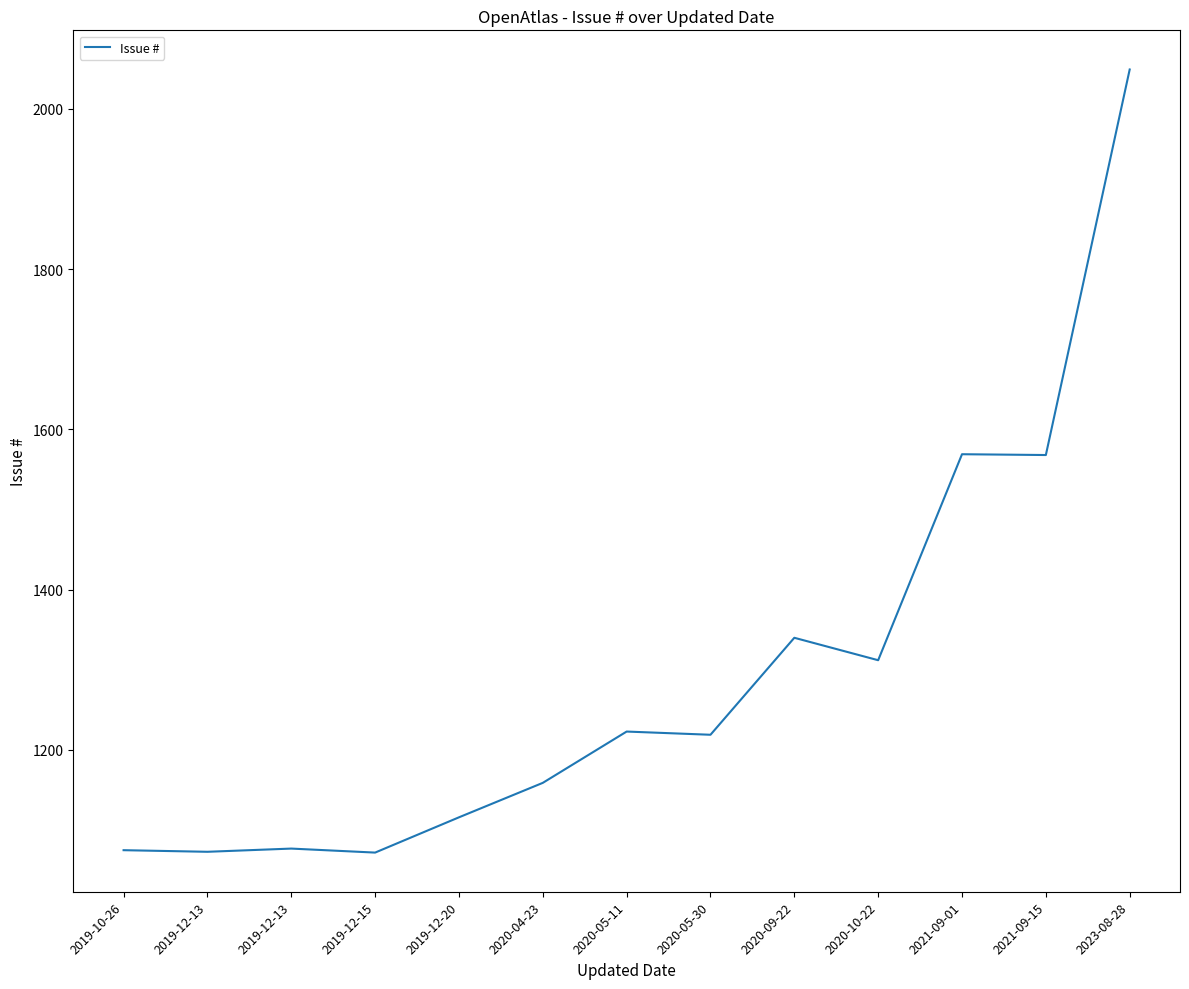

Does the chart display data point markers on the line(s)?

No